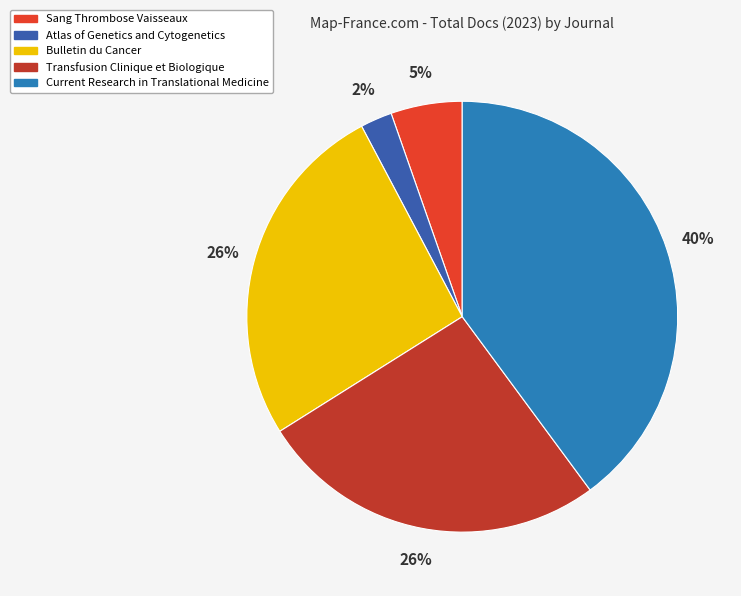

How many slices are in this pie chart?

5